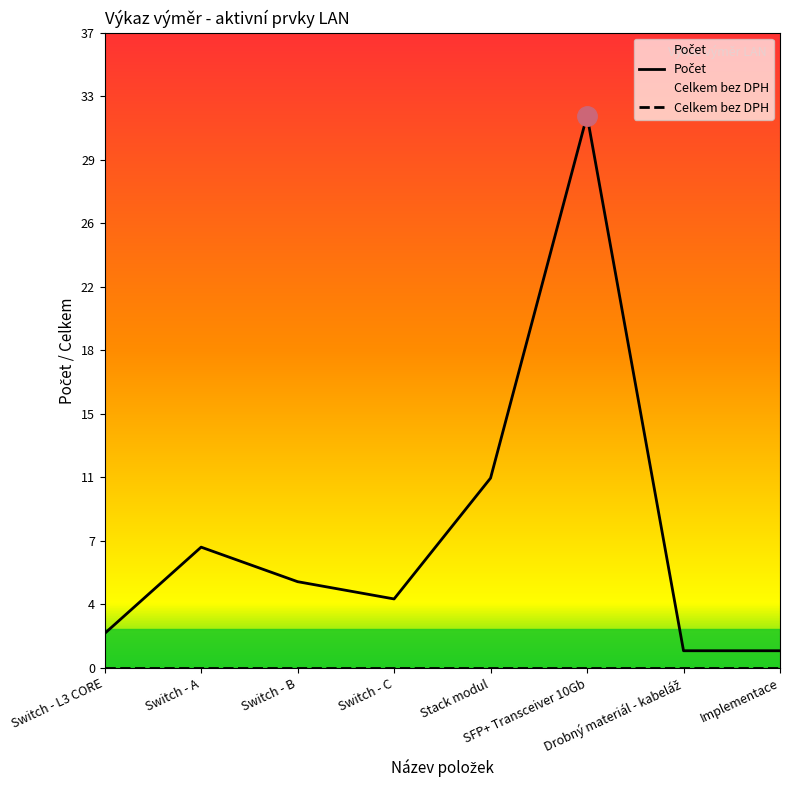

How many data points are less than 5?

4